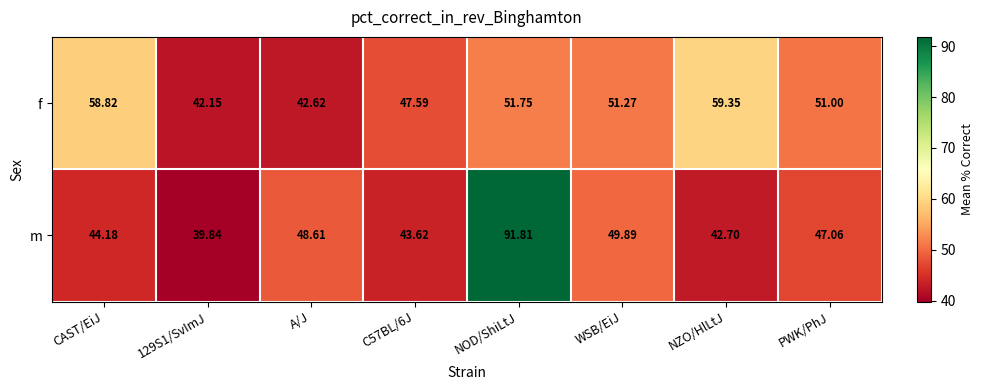

Which series has the widest spread of values?

m